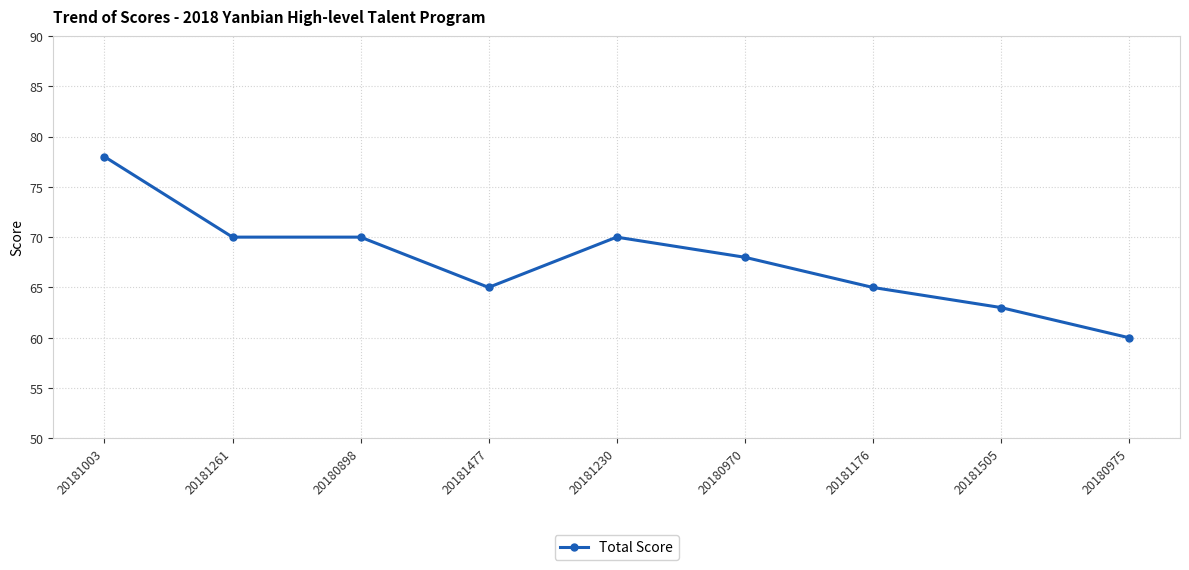

Reading left to right, what are all the values shown in this chart?

20181003=78	20181261=70	20180898=70	20181477=65	20181230=70	20180970=68	20181176=65	20181505=63	20180975=60